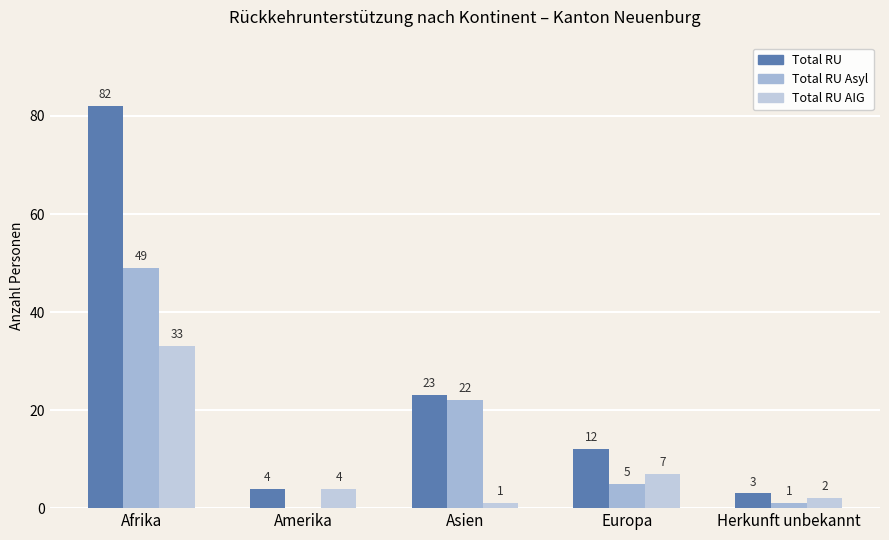

Rank the categories by Total RU Asyl value from highest to lowest.

Afrika, Asien, Europa, Herkunft unbekannt, Amerika